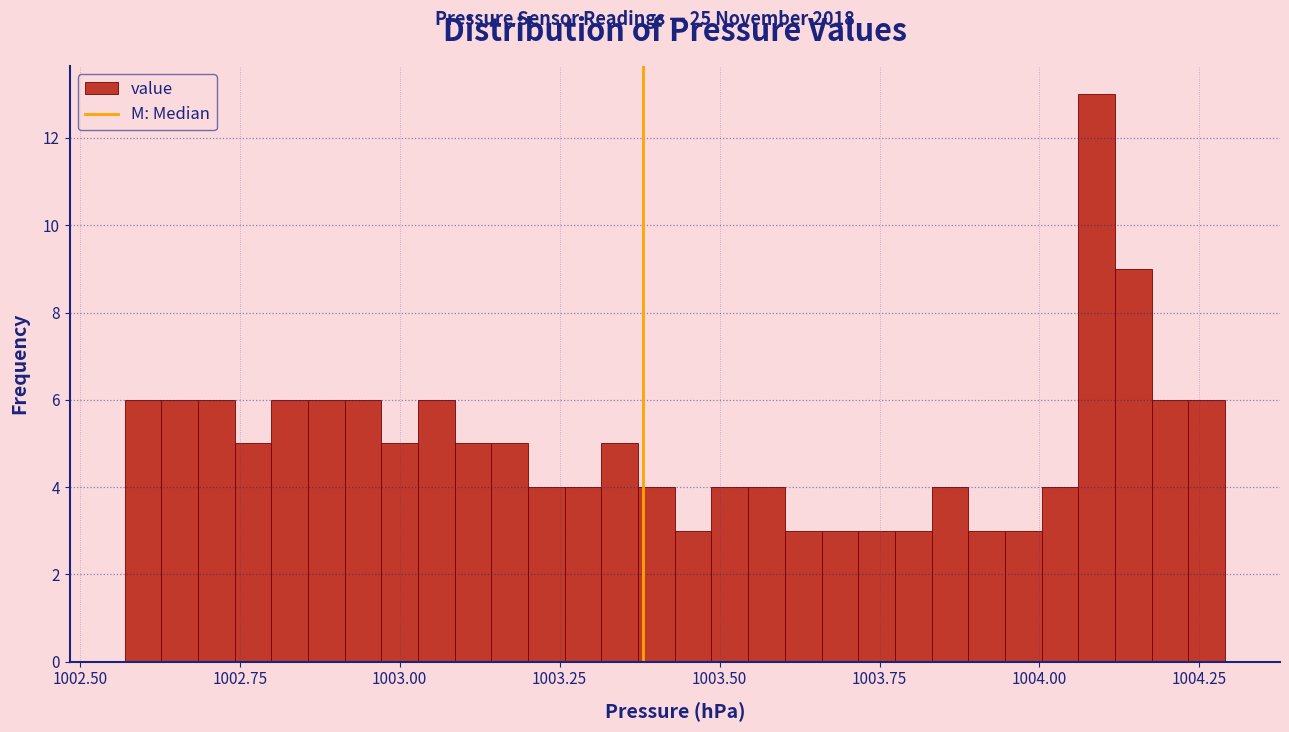

Around what value on the x-axis is the tallest bar? Give the approximate position of its centre, as read against the axis.

1004.10